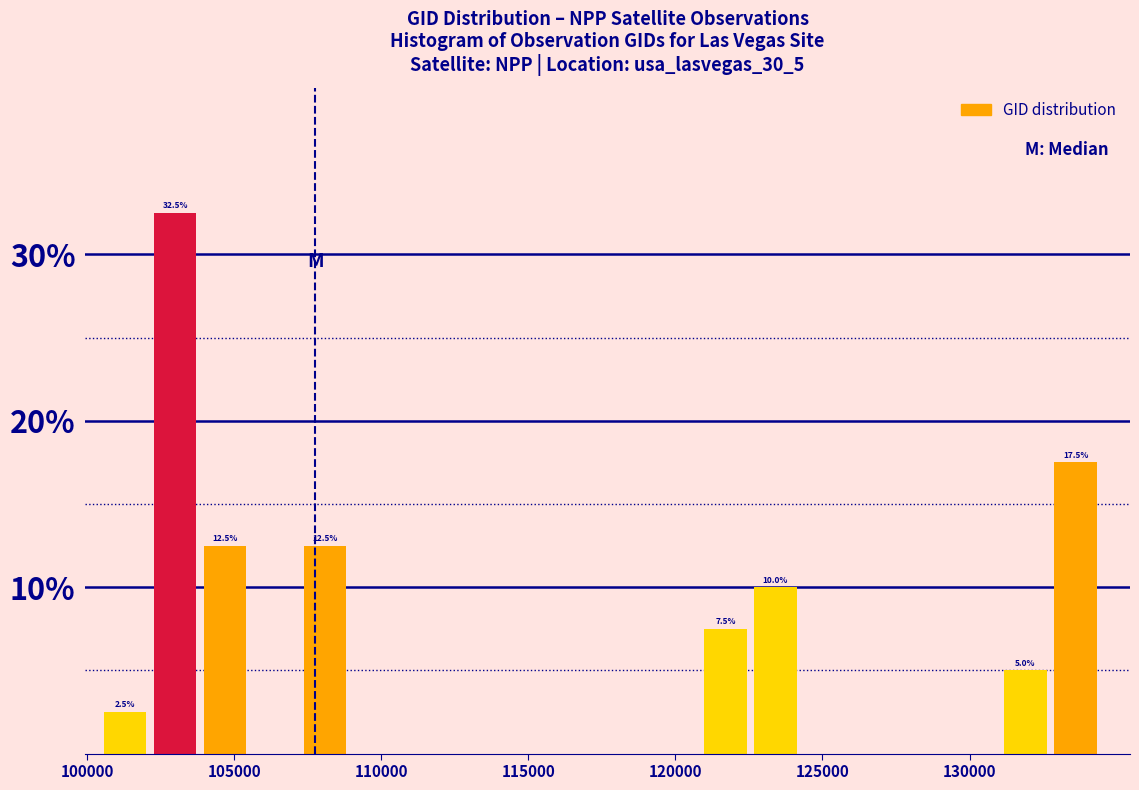

Read against the x-axis, roughly where is the centre of the tallest bar?

103000